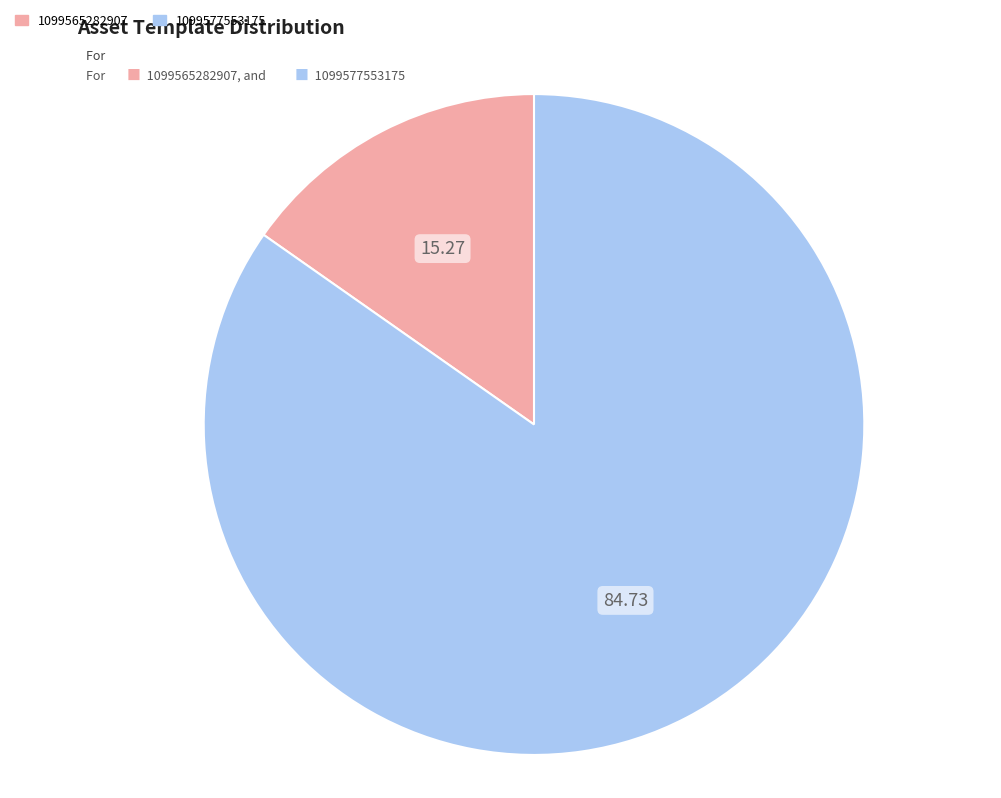

The 1099565282907 slice represents 15% of the pie. True or false?

True